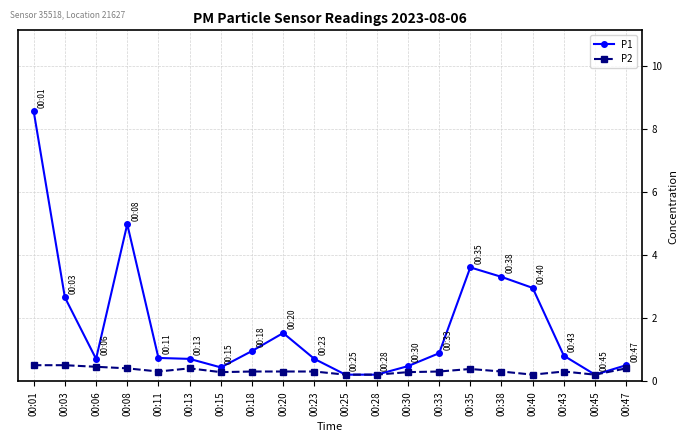

At how many categories does at least one series exceed 4?

2